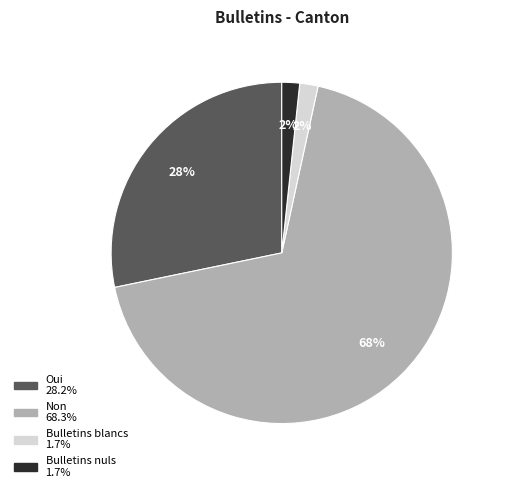

What is the largest slice in the pie chart?

Non